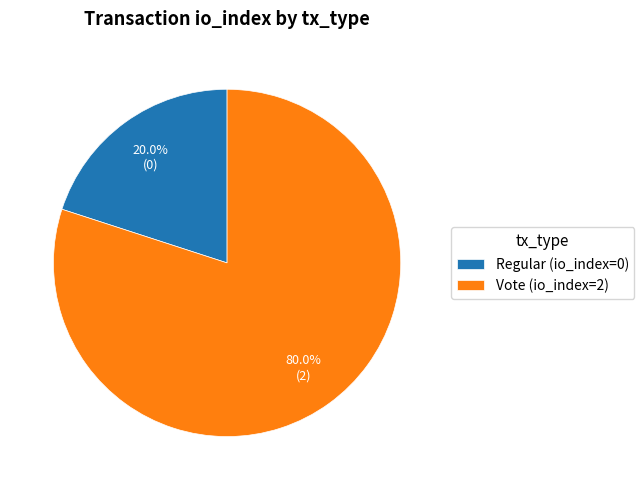

What is the largest slice in the pie chart?

Vote